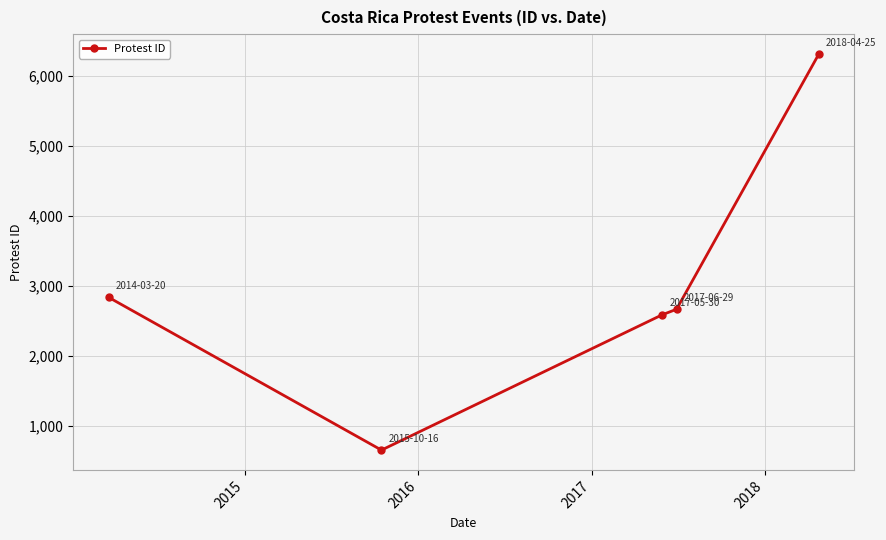

True or false: there are more than 1 points higher than both neighbors.

False